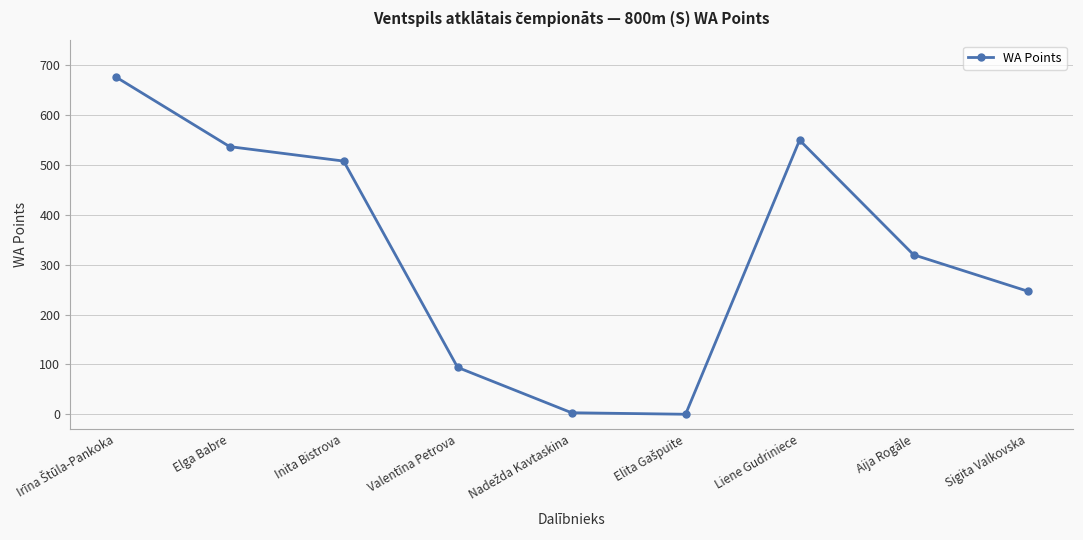

What is the change in value from Liene Gudriniece to Aija Rogāle?

-230